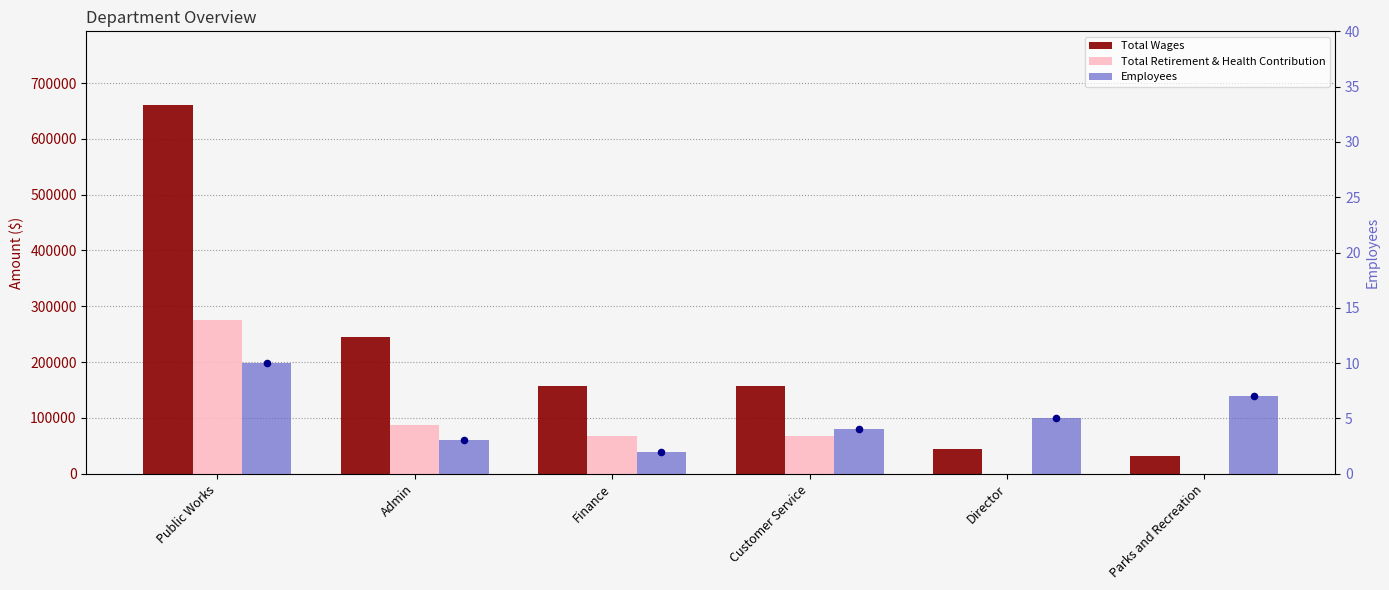

What are all the series names shown in the legend?

Total Wages, Total Retirement & Health Contribution, Employees